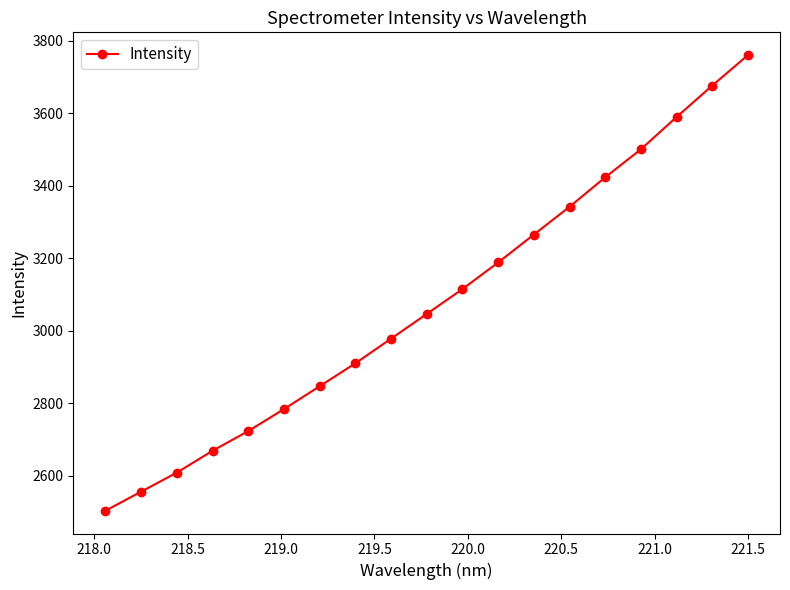

What is the average value?

3078.5